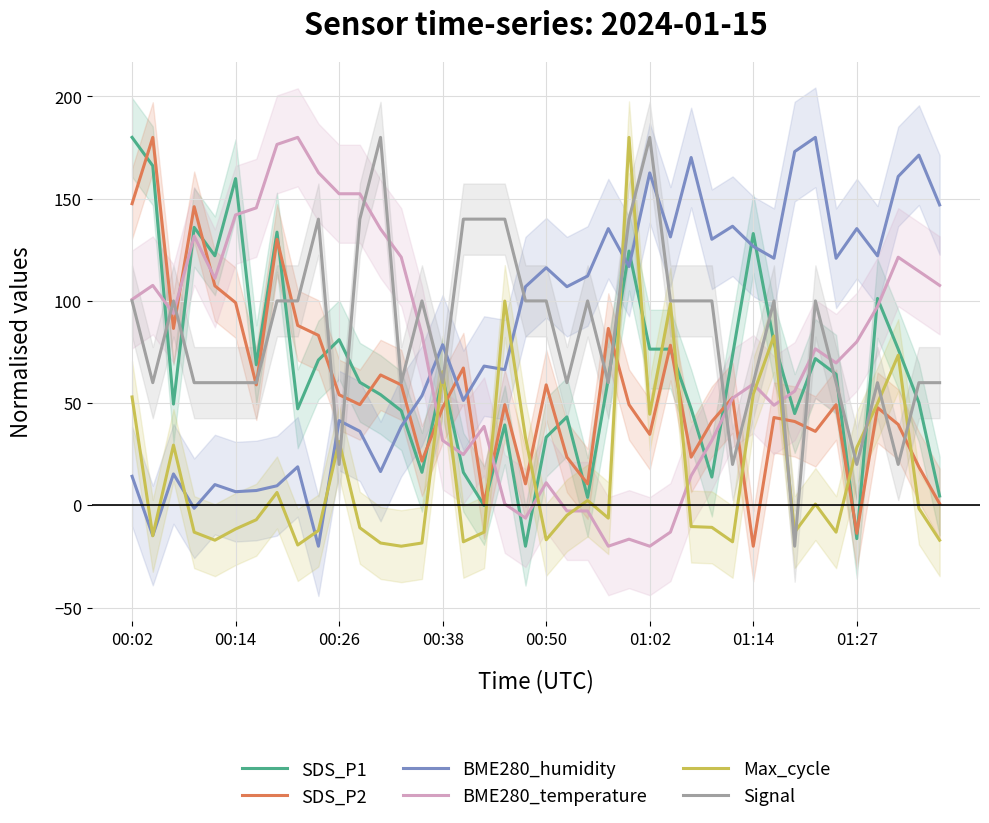

Which series has the largest range (max minus min)?

Max_cycle